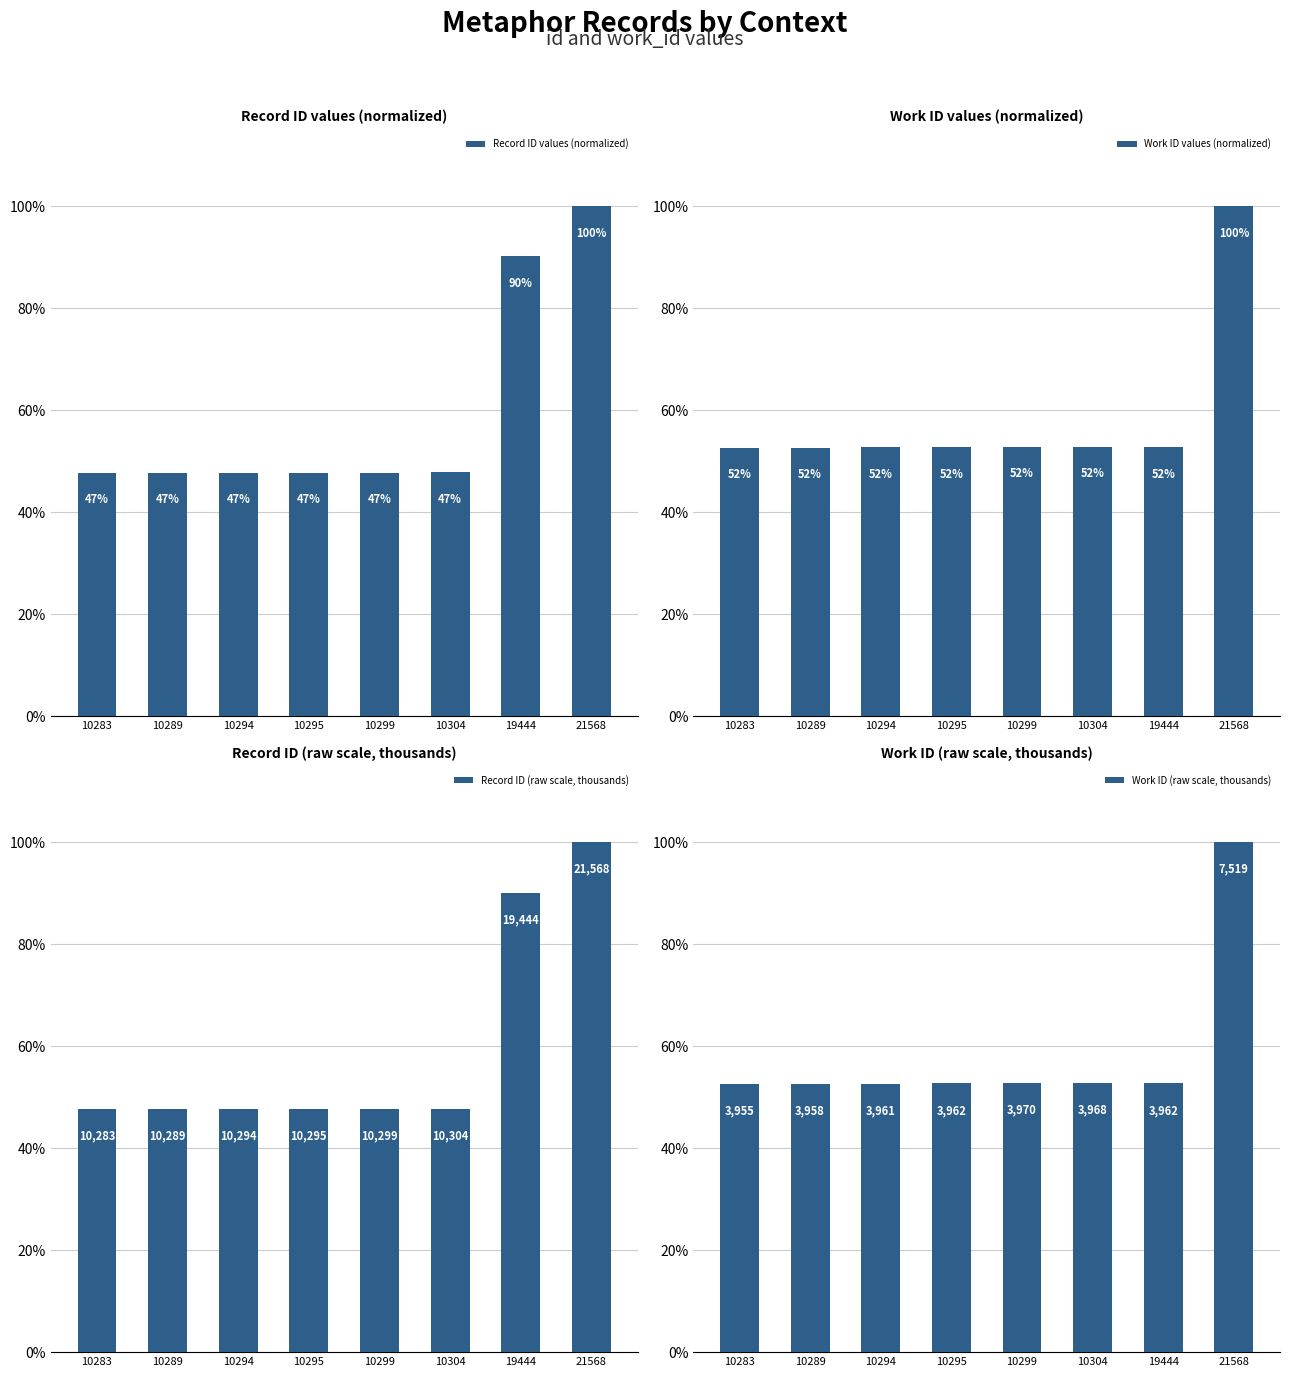

What is the greatest value displayed?

100.0